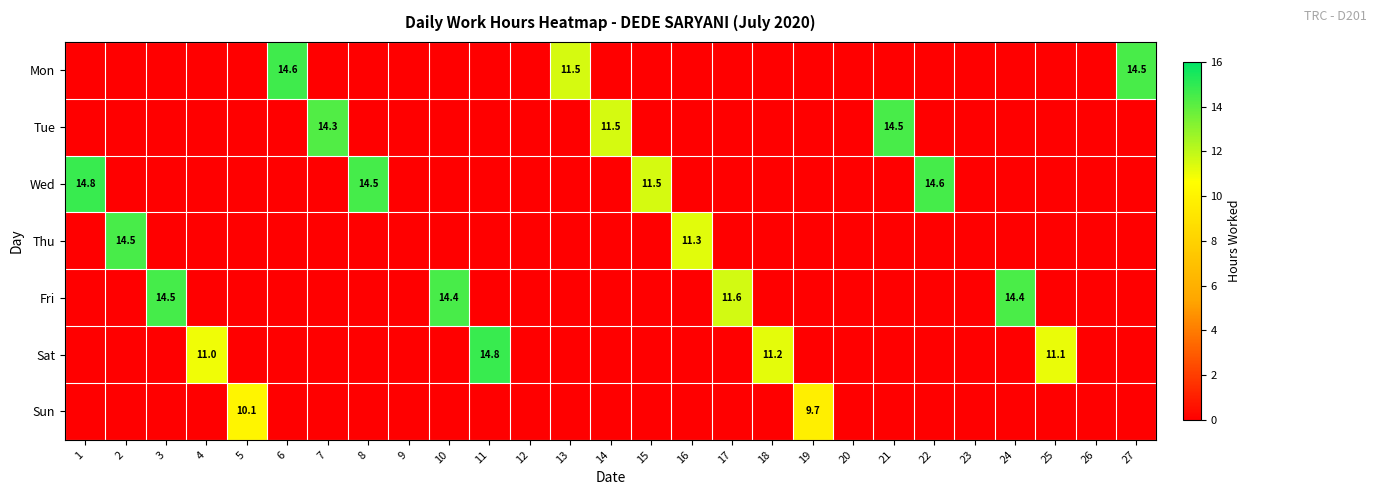

Between 7 and 14, which is larger?

7